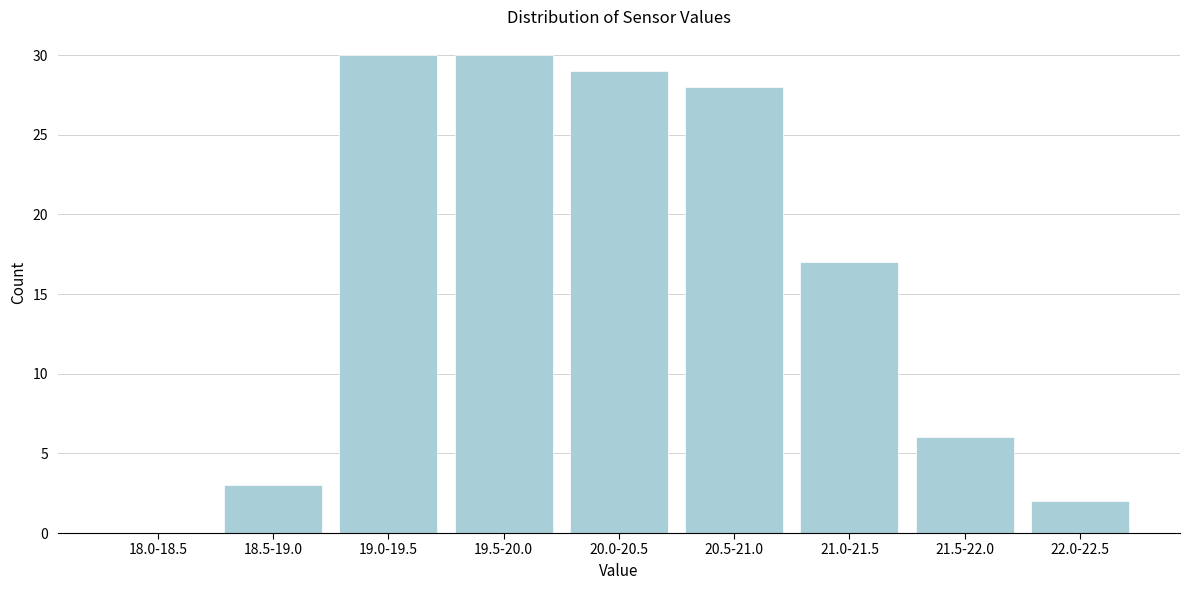

Reading left to right, what are all the values shown in this chart?

18.0-18.5=0	18.5-19.0=3	19.0-19.5=30	19.5-20.0=30	20.0-20.5=29	20.5-21.0=28	21.0-21.5=17	21.5-22.0=6	22.0-22.5=2